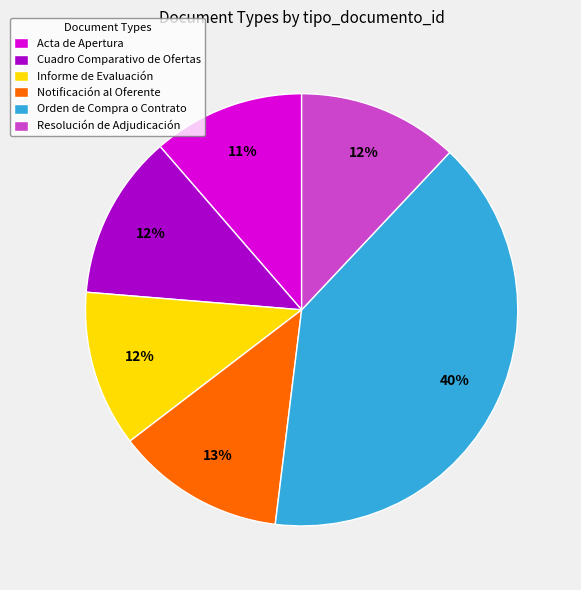

To the nearest percent, what is the average slice percentage?

17%